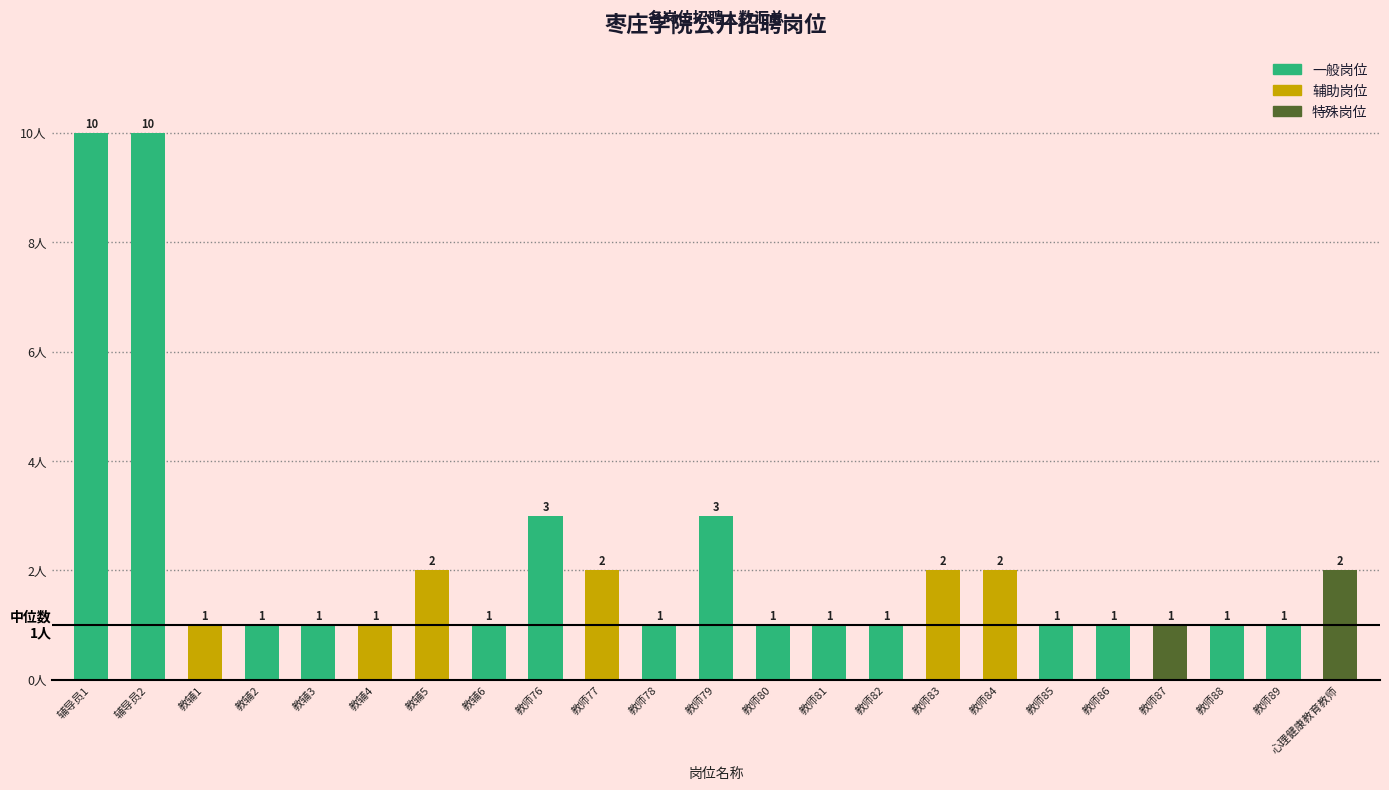

How many distinct data groups are displayed?

1